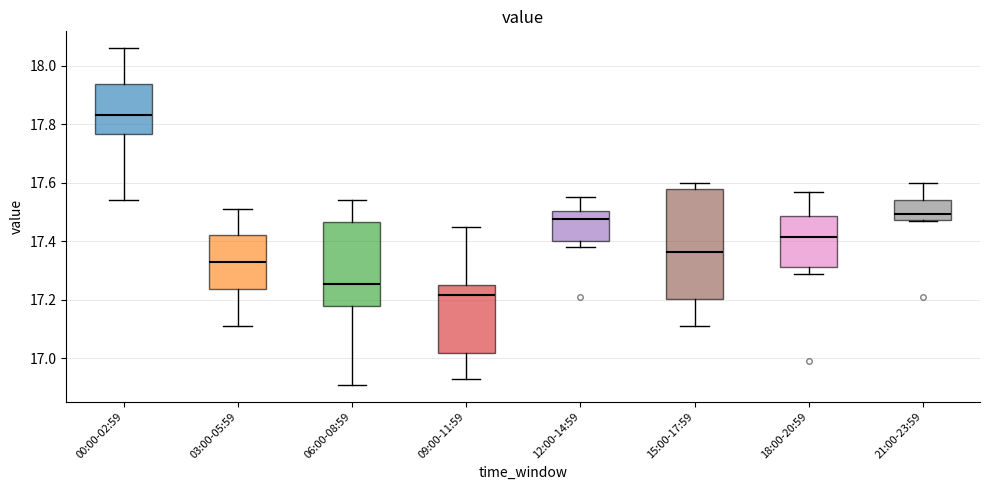

Which box's median line is the lowest?

09:00-11:59